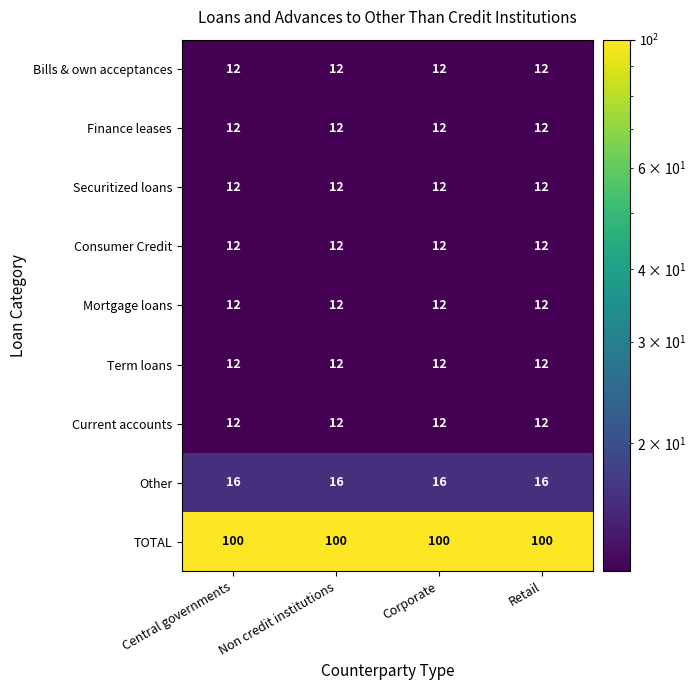

What is the minimum value shown in the chart?

12